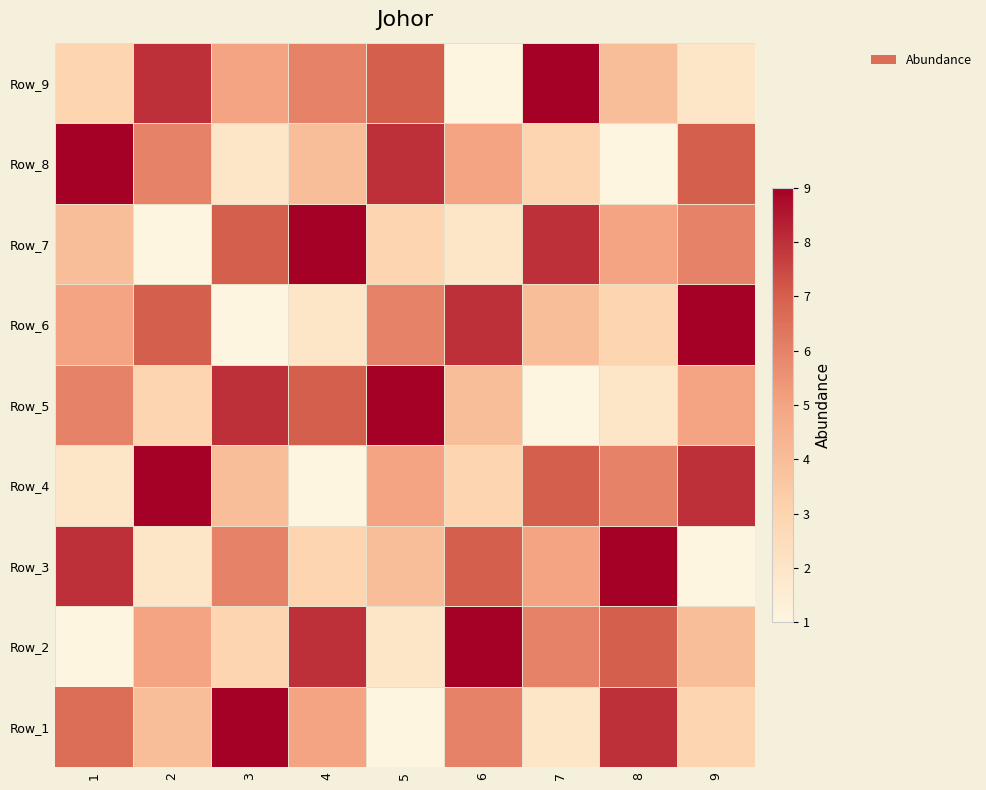

Reading left to right, what are all the values shown in this chart?

Row_1: 1=7	2=4	3=9	4=5	5=1	6=6	7=2	8=8	9=3
Row_2: 1=1	2=5	3=3	4=8	5=2	6=9	7=6	8=7	9=4
Row_3: 1=8	2=2	3=6	4=3	5=4	6=7	7=5	8=9	9=1
Row_4: 1=2	2=9	3=4	4=1	5=5	6=3	7=7	8=6	9=8
Row_5: 1=6	2=3	3=8	4=7	5=9	6=4	7=1	8=2	9=5
Row_6: 1=5	2=7	3=1	4=2	5=6	6=8	7=4	8=3	9=9
Row_7: 1=4	2=1	3=7	4=9	5=3	6=2	7=8	8=5	9=6
Row_8: 1=9	2=6	3=2	4=4	5=8	6=5	7=3	8=1	9=7
Row_9: 1=3	2=8	3=5	4=6	5=7	6=1	7=9	8=4	9=2